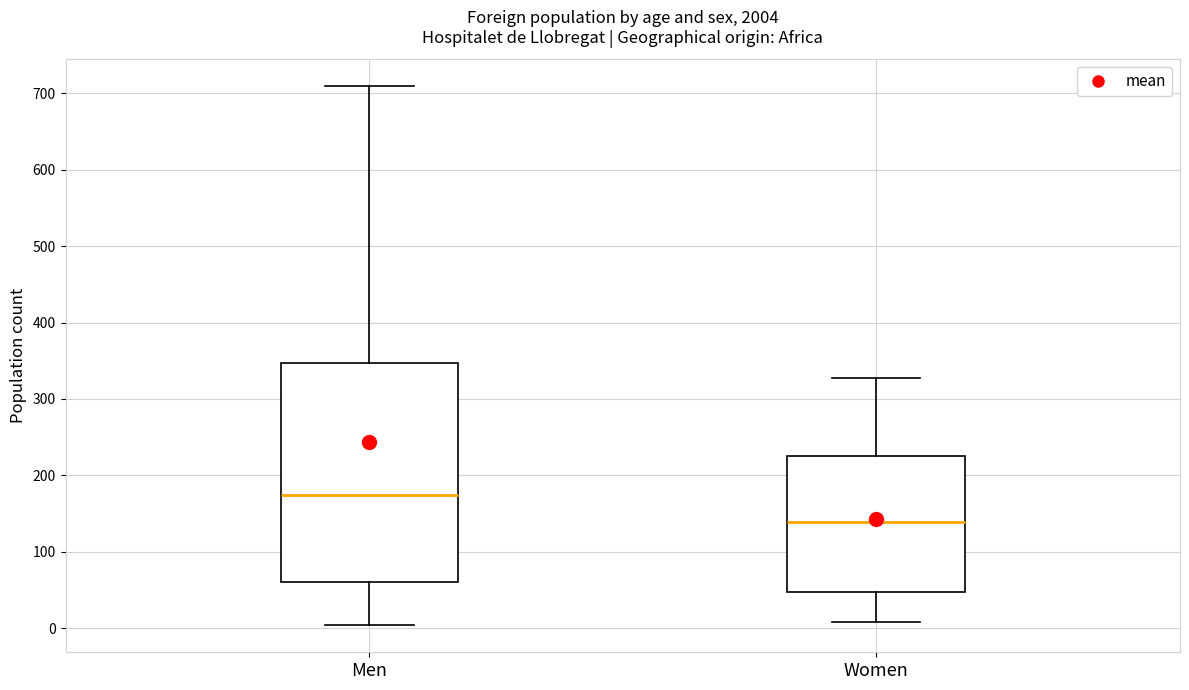

Reading left to right, read every box against the y-axis: the position of its median line, the range the box covers, and the ends of its whiskers. The values are not printed on the chart, so give them approximately, as read against the axis.

Men: median 180, box 60 to 350, whiskers 0 to 710
Women: median 140, box 50 to 230, whiskers 10 to 330